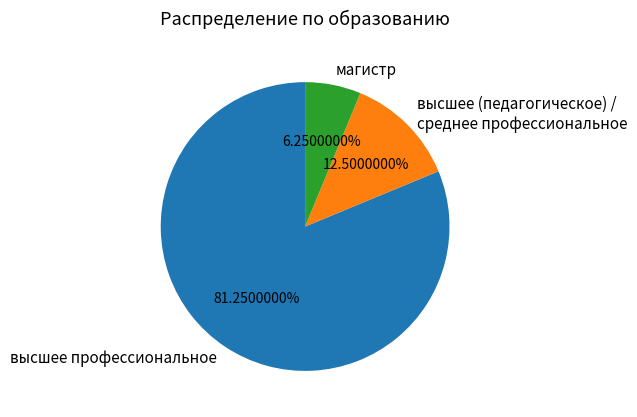

Rank the categories by value from highest to lowest.

высшее профессиональное, высшее (педагогическое) / среднее профессиональное, магистр